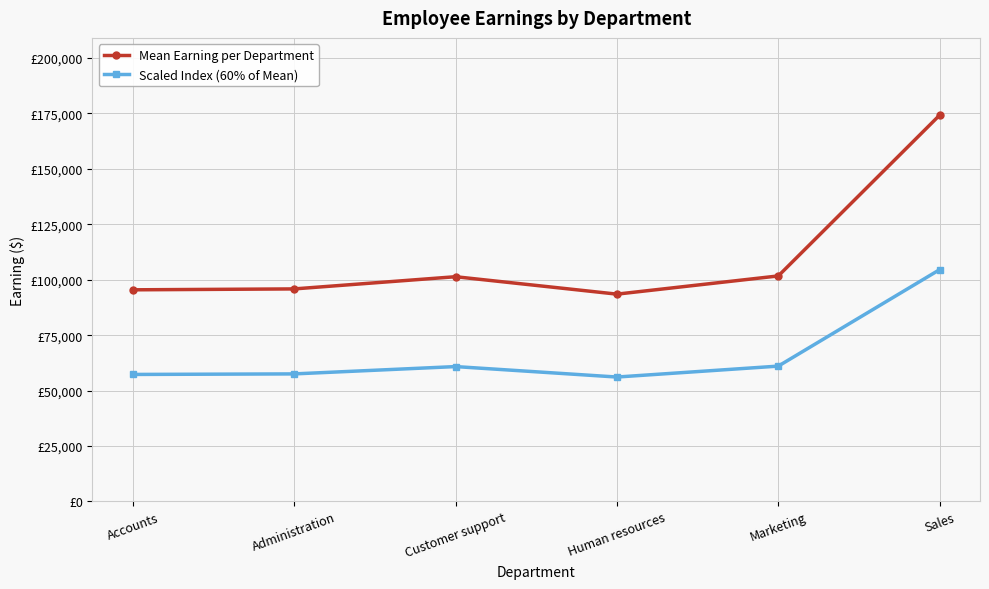

At Marketing, list the series in order from smallest to largest.

Scaled Index (60% of Mean), Mean Earning per Department